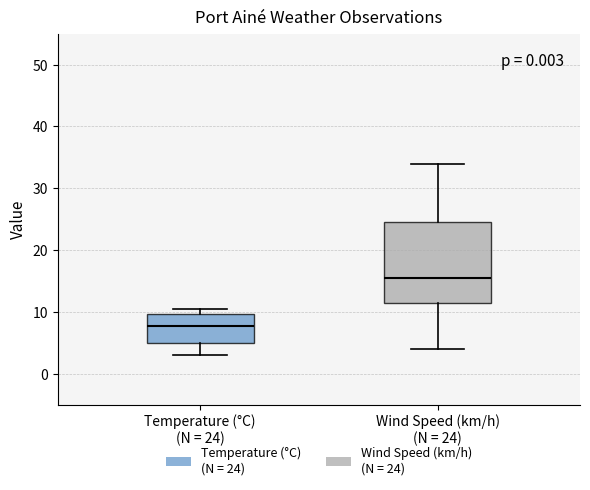

Where does the lower whisker of the box for Wind Speed (km/h) (N = 24) end on the y-axis? The values are not printed on the chart, so give them approximately, as read against the axis.

4